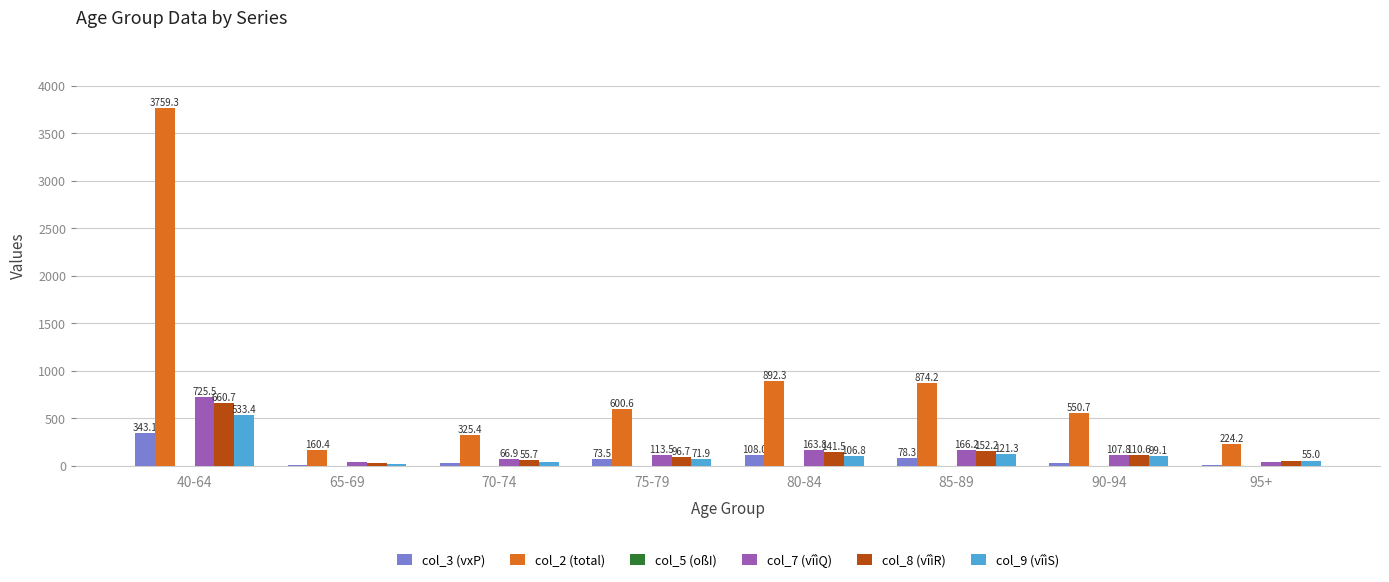

What is the total value across all series at 90-94?

894.9